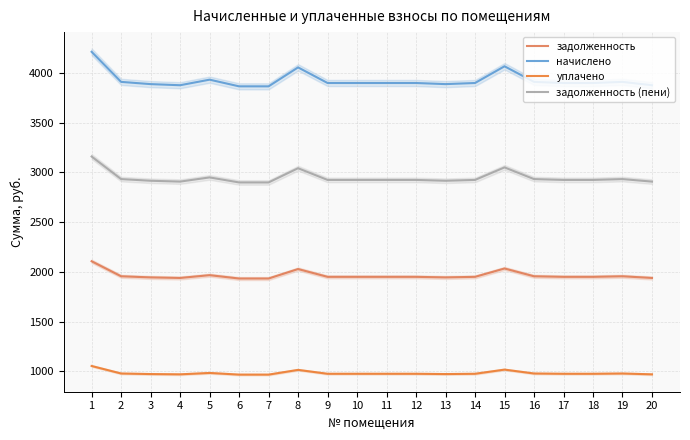

At how many categories does at least one series exceed 3283?

20